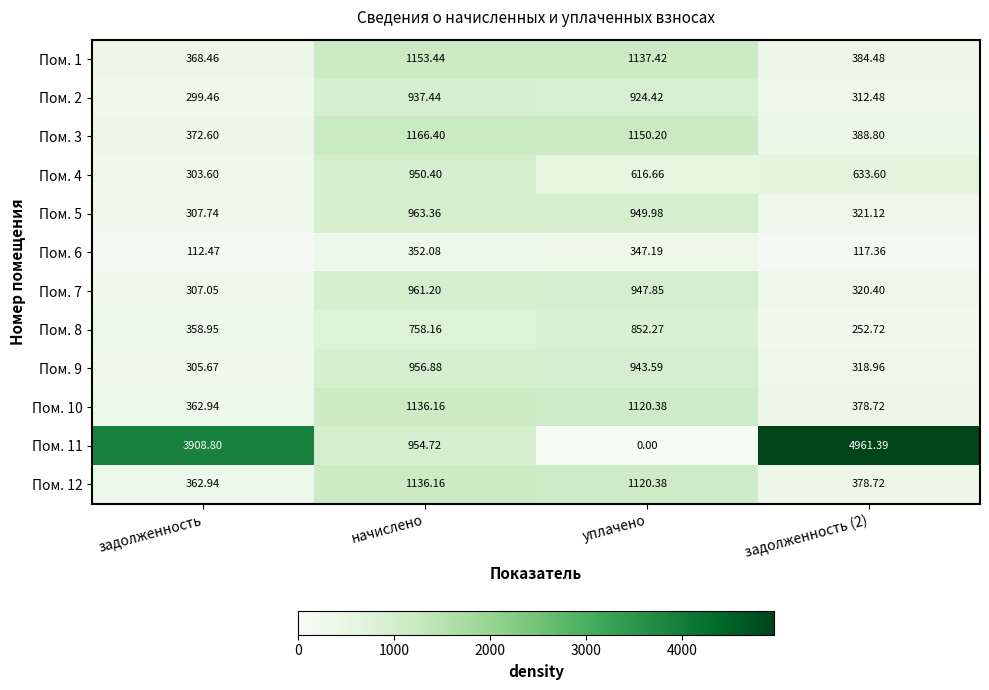

At which category is the sum across all series the highest?

начислено